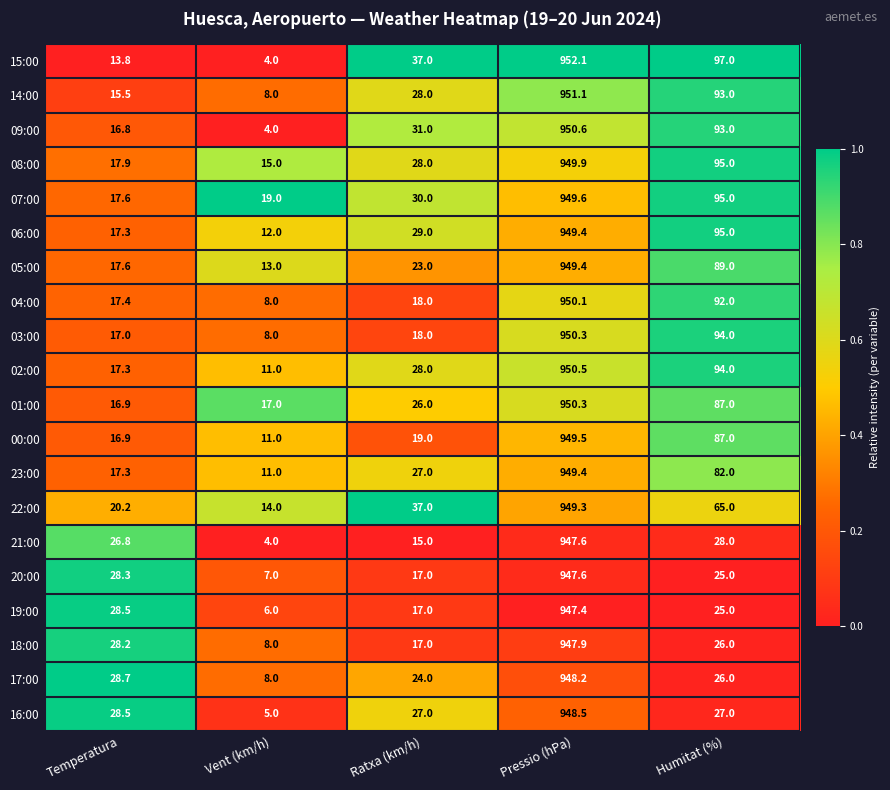

List the labels in order of 01:00 value, smallest first.

Temperatura, Vent (km/h), Ratxa (km/h), Humitat (%), Pressio (hPa)